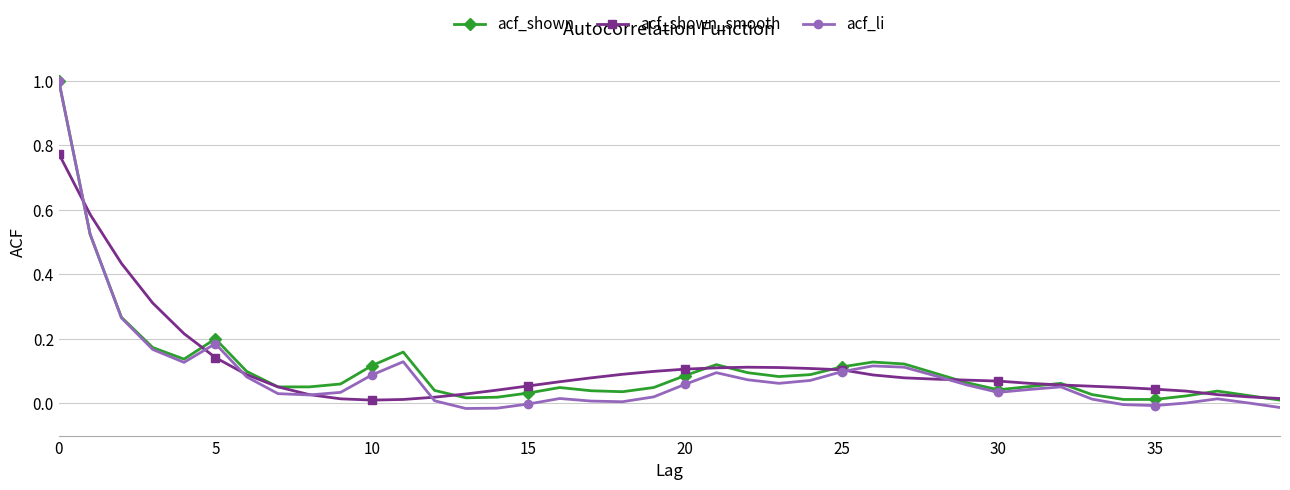

Which series has the largest range (max minus min)?

acf_li